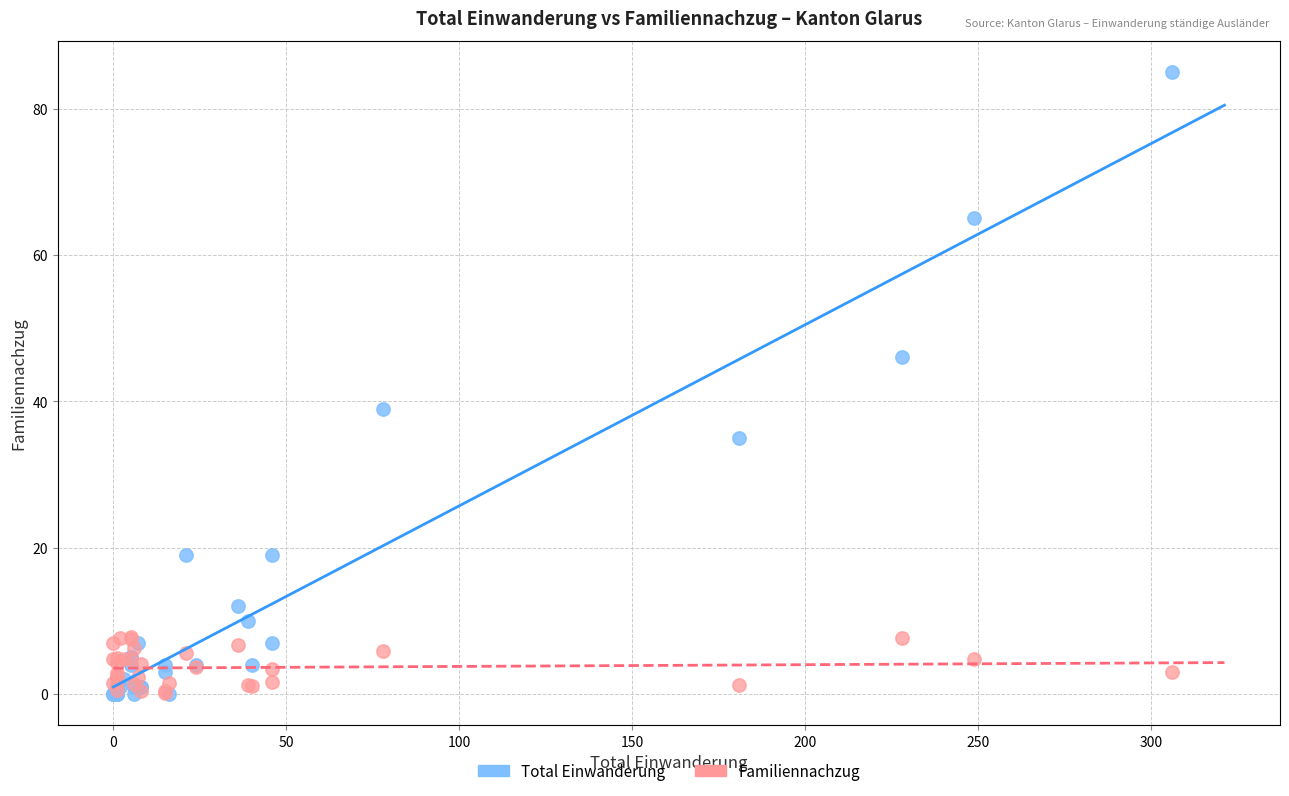

In the Total Einwanderung series, what Y value is closest to 42?

39.0